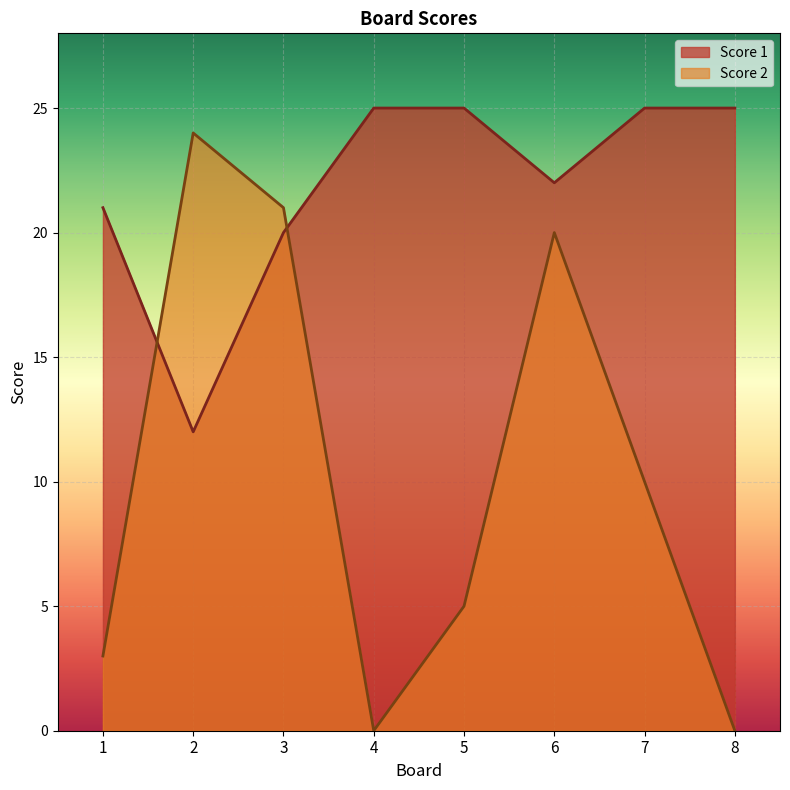

The value of Score 2 at 8 is -15. True or false?

False